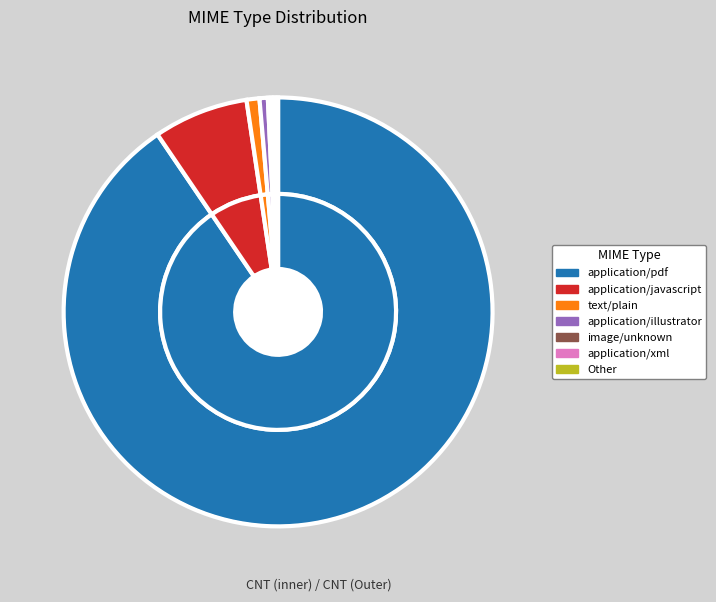

What percentage is NOT represented by application/illustrator?

99.4%